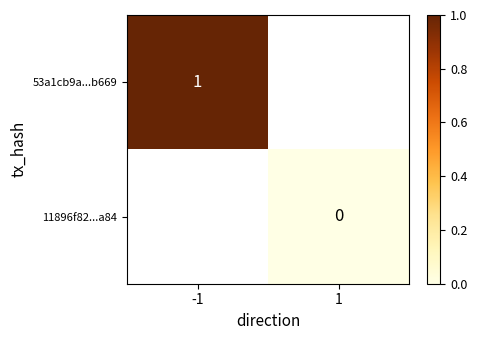

Is the value of 11896f82...a84 at 1 greater than the value of 53a1cb9a...b669 at -1?

No